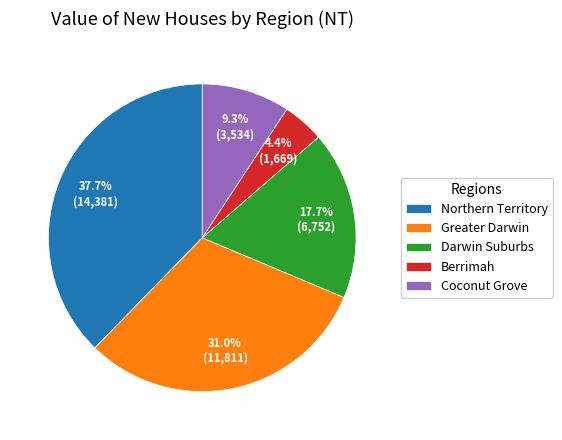

Is it true that Greater Darwin is 31% of the pie?

True